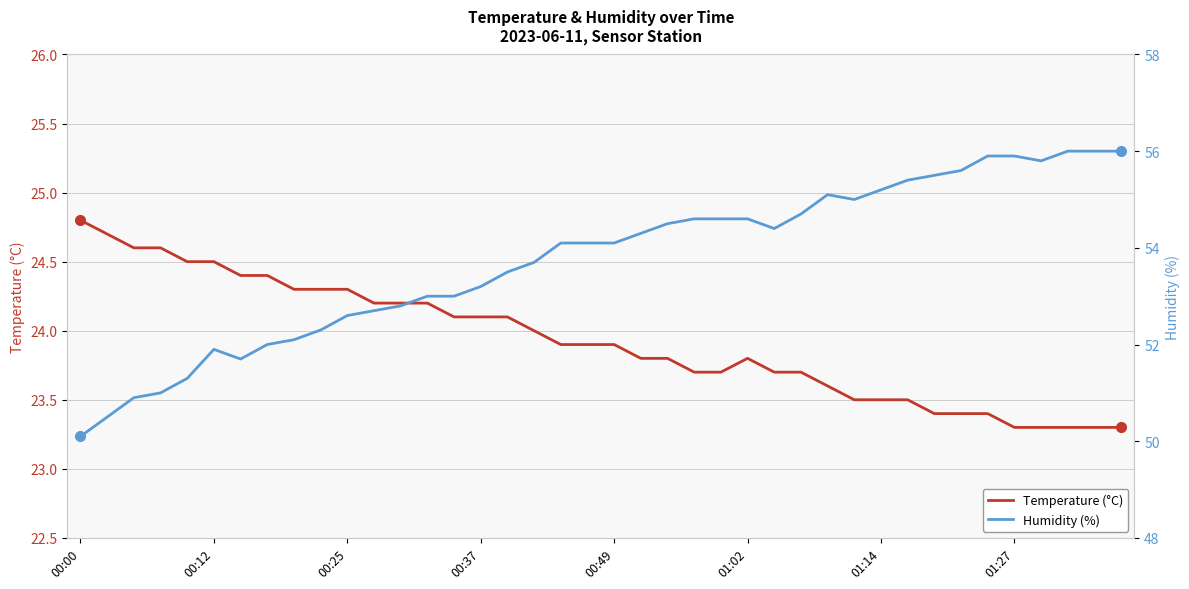

In Temperature (°C), how many points are higher than both neighbors (excluding endpoints)?

1